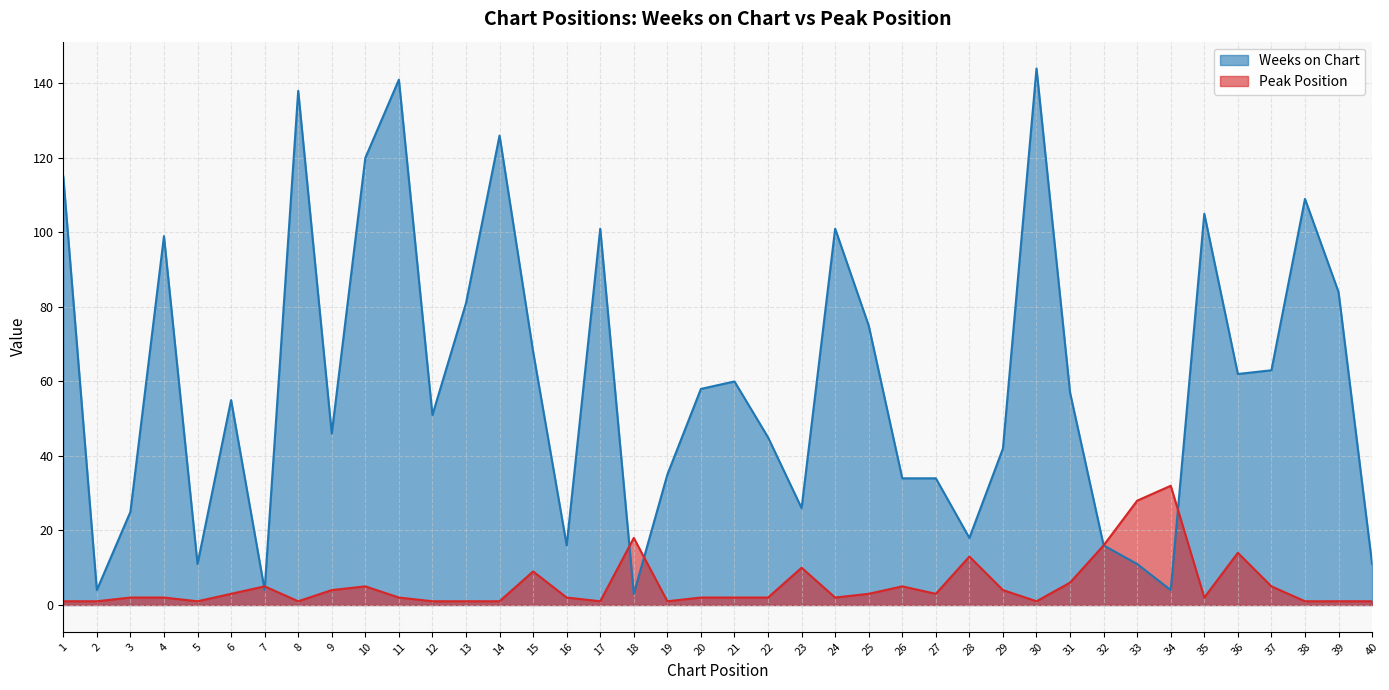

What are all the series names shown in the legend?

Weeks on Chart, Peak Position